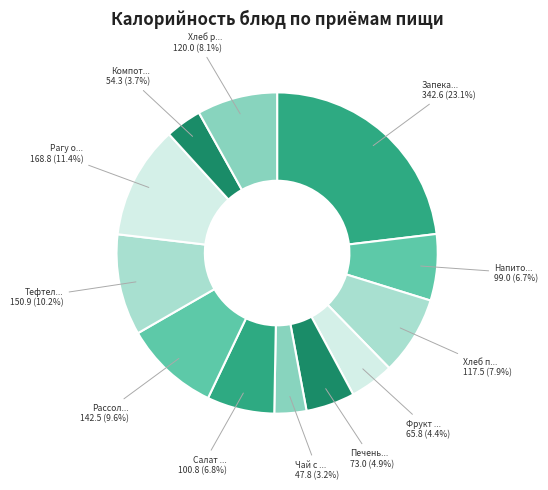

How many slices are in this pie chart?

12